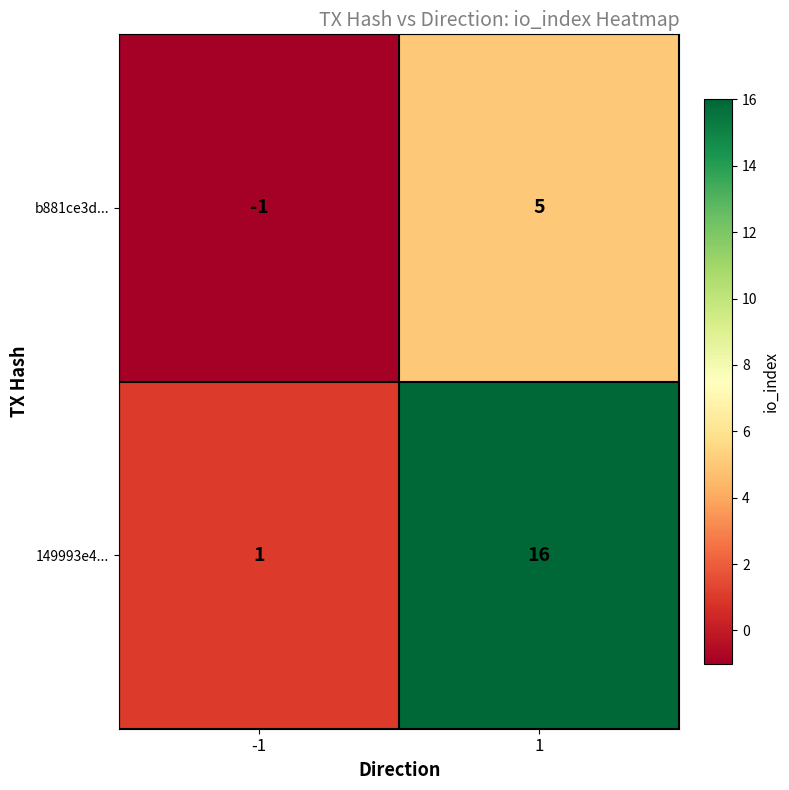

Which series has the widest spread of values?

149993e4...